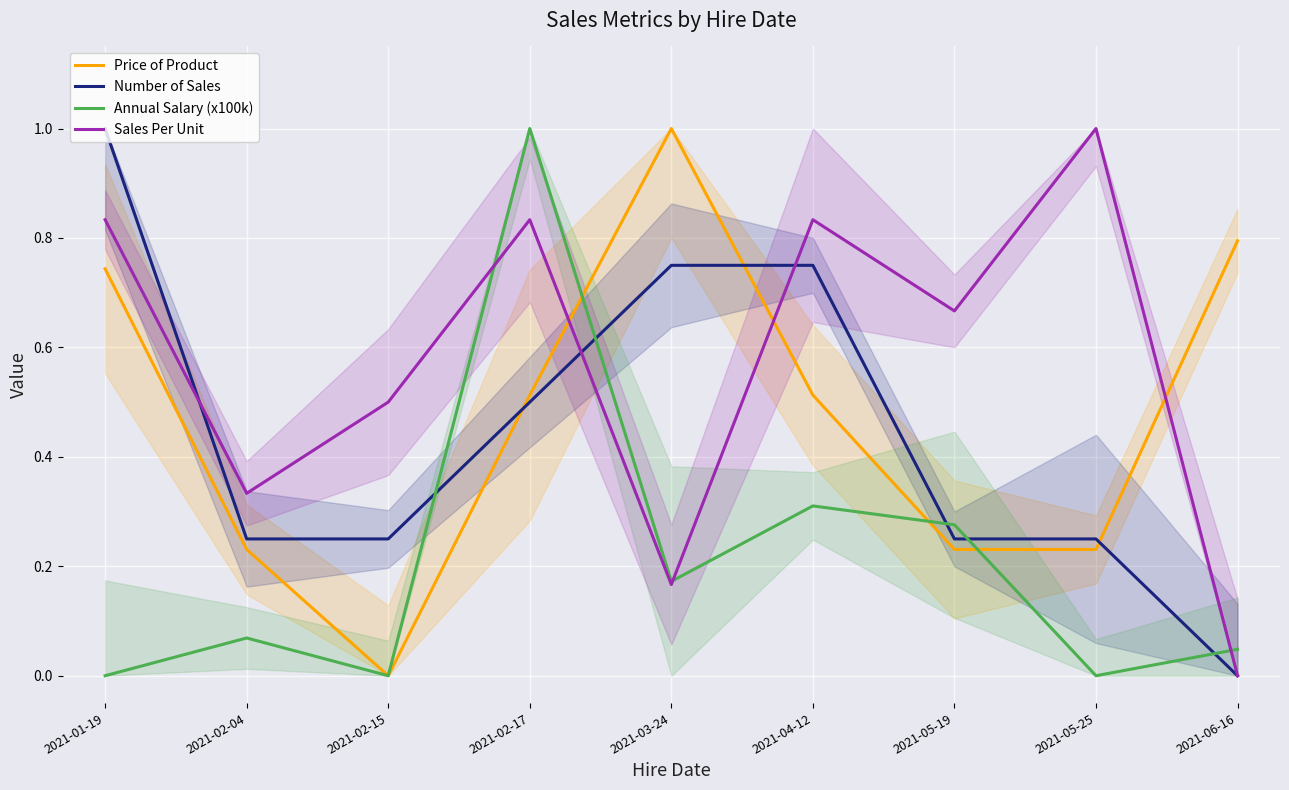

True or false: Number of Sales has more than 0 points higher than both neighbors.

False